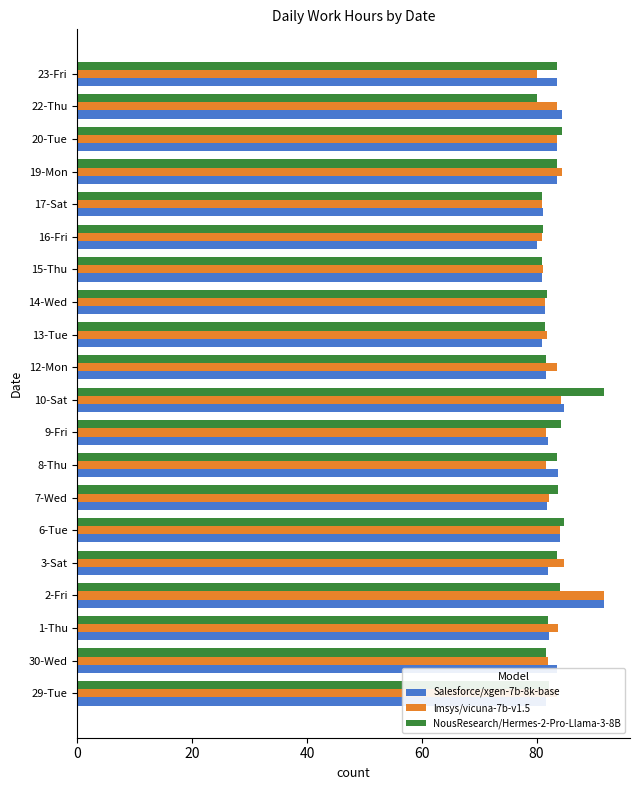

How many data points in lmsys/vicuna-7b-v1.5 are less than 83?

10